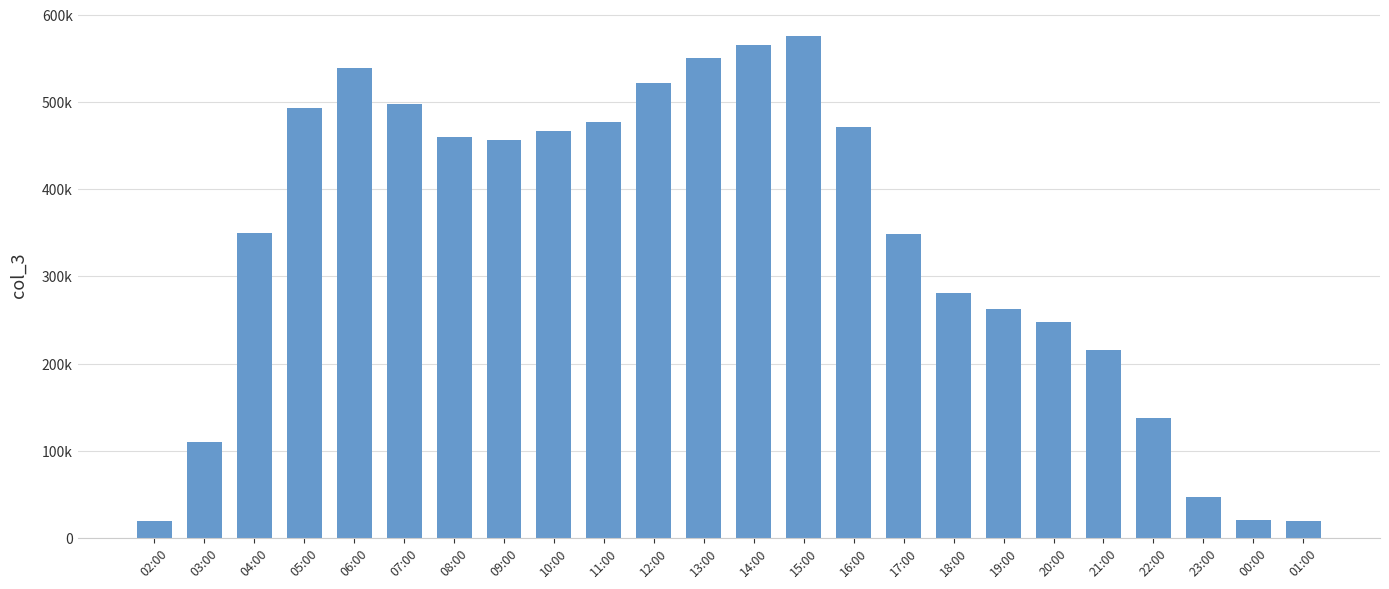

List the labels in order of value, smallest first.

02:00, 01:00, 00:00, 23:00, 03:00, 22:00, 21:00, 20:00, 19:00, 18:00, 17:00, 04:00, 09:00, 08:00, 10:00, 16:00, 11:00, 05:00, 07:00, 12:00, 06:00, 13:00, 14:00, 15:00